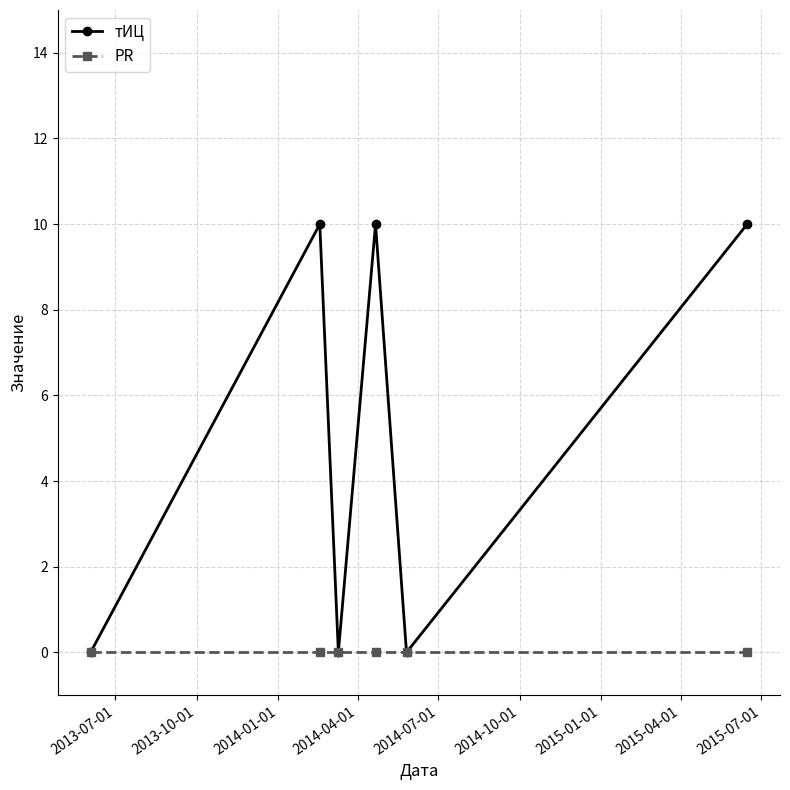

In тИЦ, how many points are higher than both neighbors (excluding endpoints)?

2